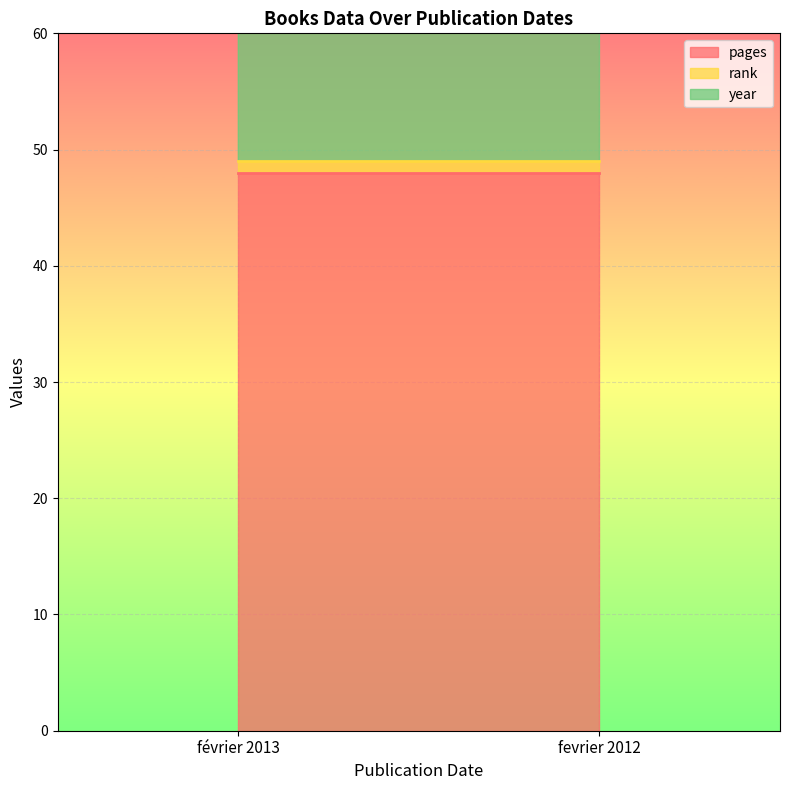

What position from the right is février 2013?

2